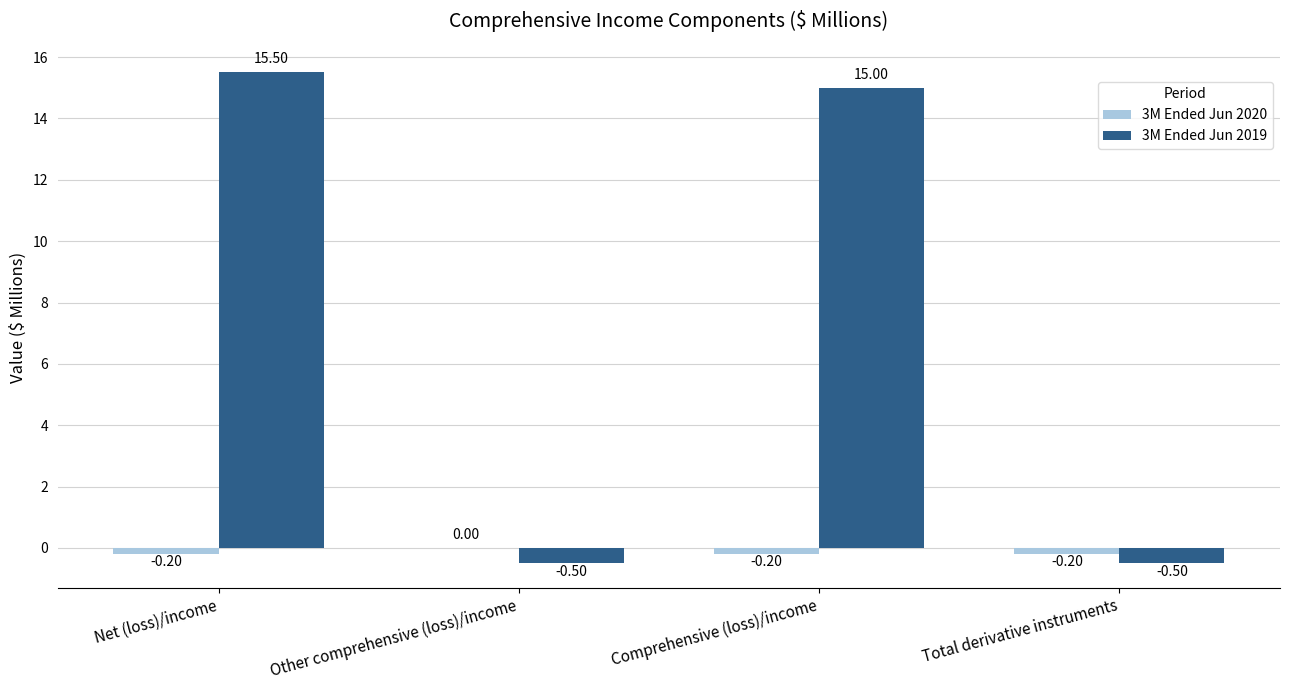

What is the sum of all 3M Ended Jun 2019 values?

29.5